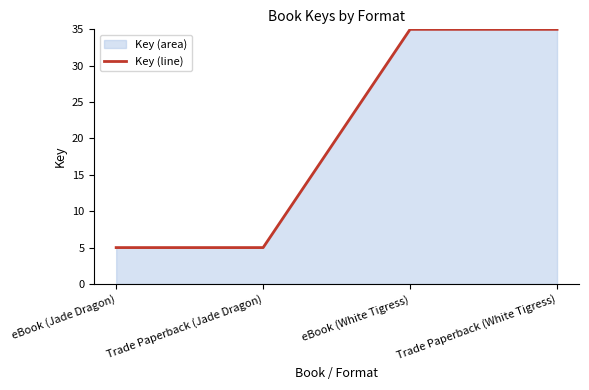

Which label corresponds to the largest value in the chart?

eBook (White Tigress)